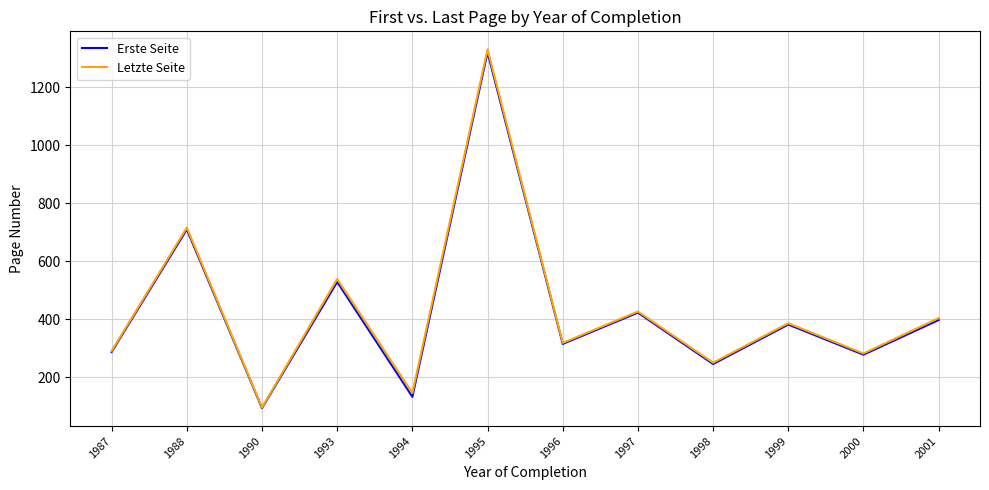

Which series changed the most between 1987 and 1994?

Erste Seite